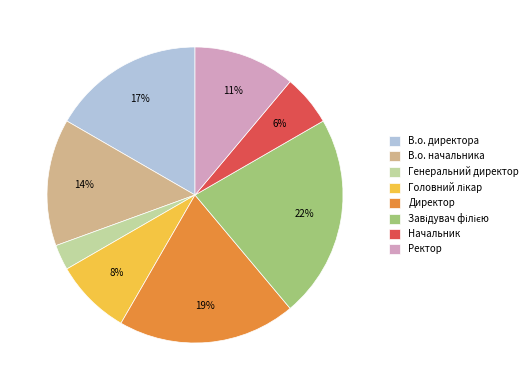

Which has a higher value, В.о. начальника or Генеральний директор?

В.о. начальника